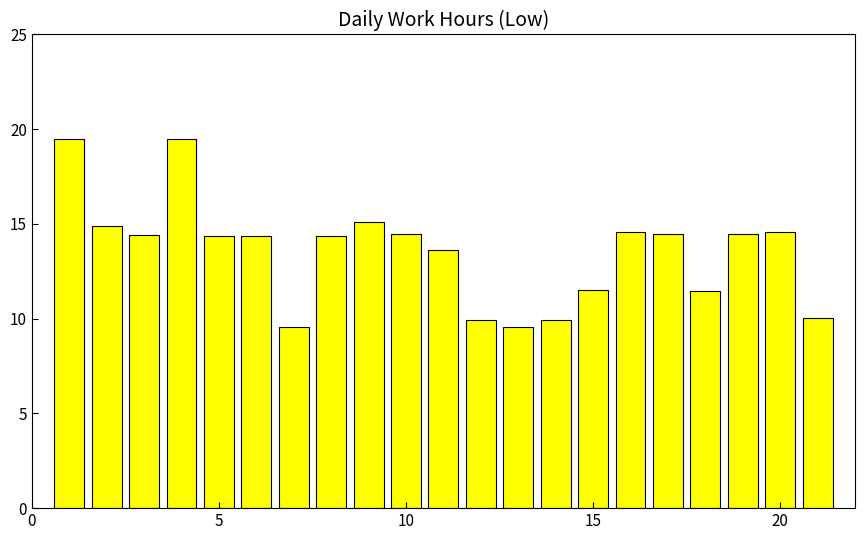

What is the minimum value shown in the chart?

9.5